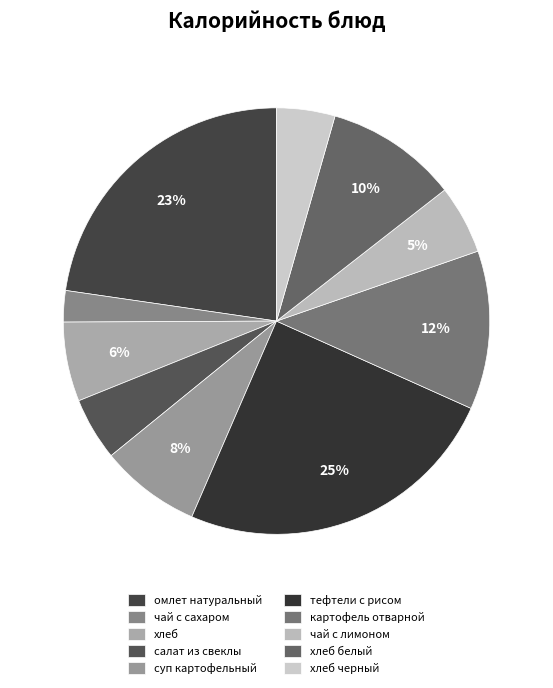

Count the number of slices in the pie.

10